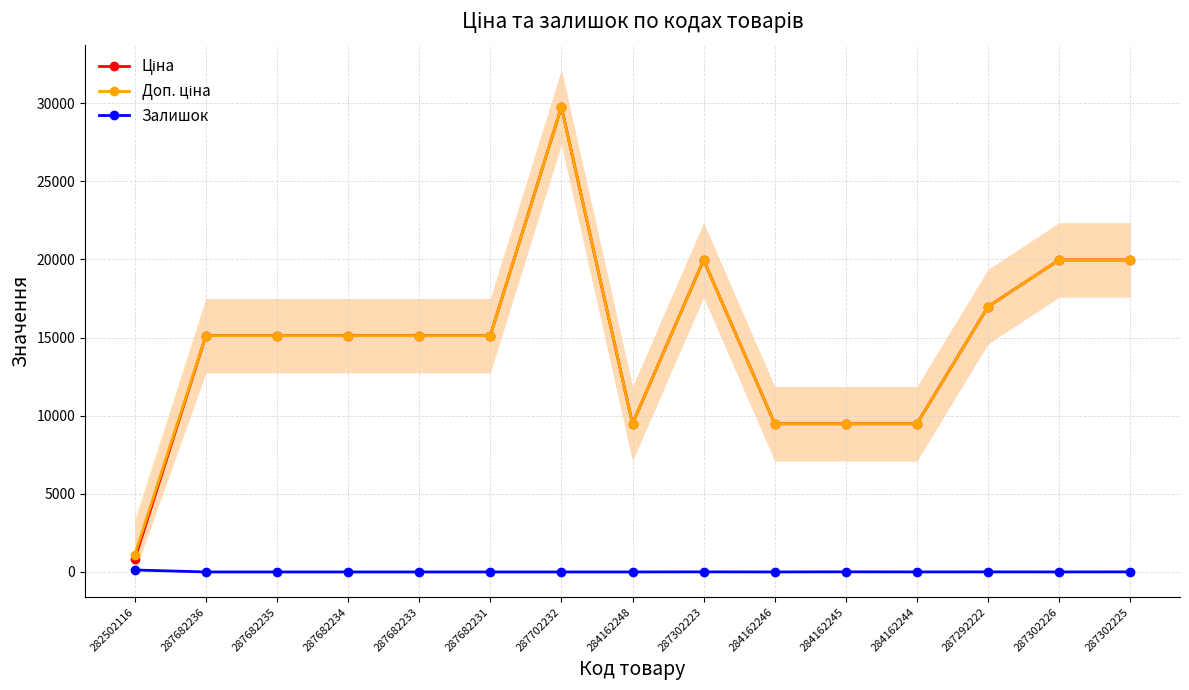

How many distinct data groups are displayed?

3